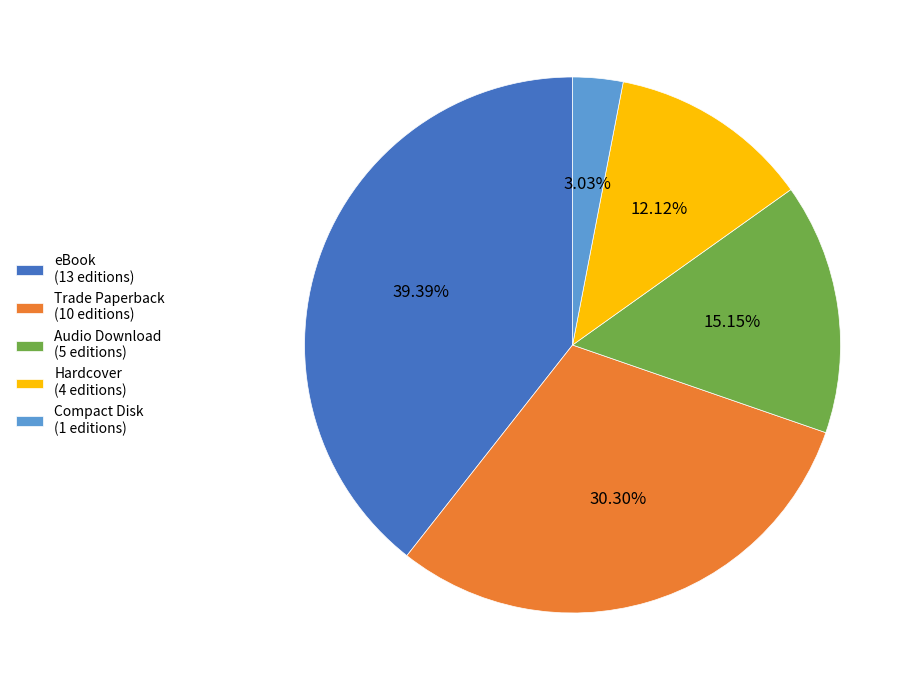

The Compact Disk slice represents 3% of the pie. True or false?

True